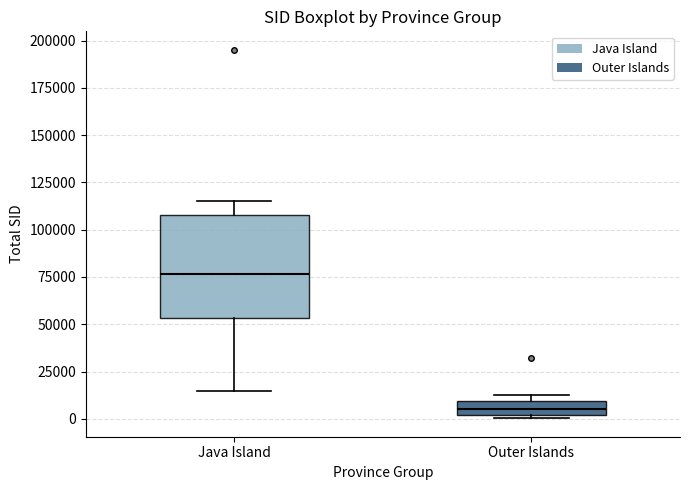

Comparing the boxes themselves (not the whiskers), which one is the tallest?

Java Island